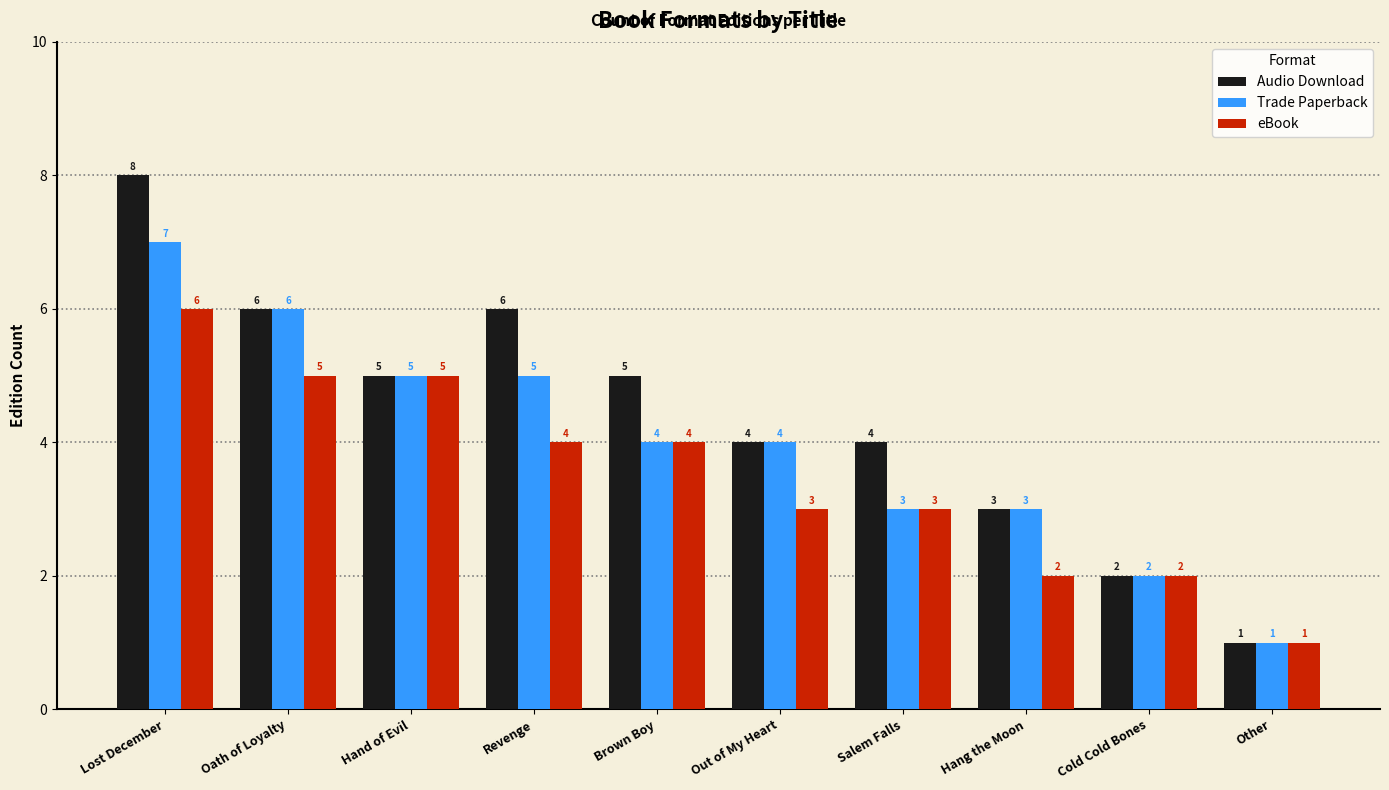

What is the value of the Trade Paperback bar at the 3rd from the left?

5